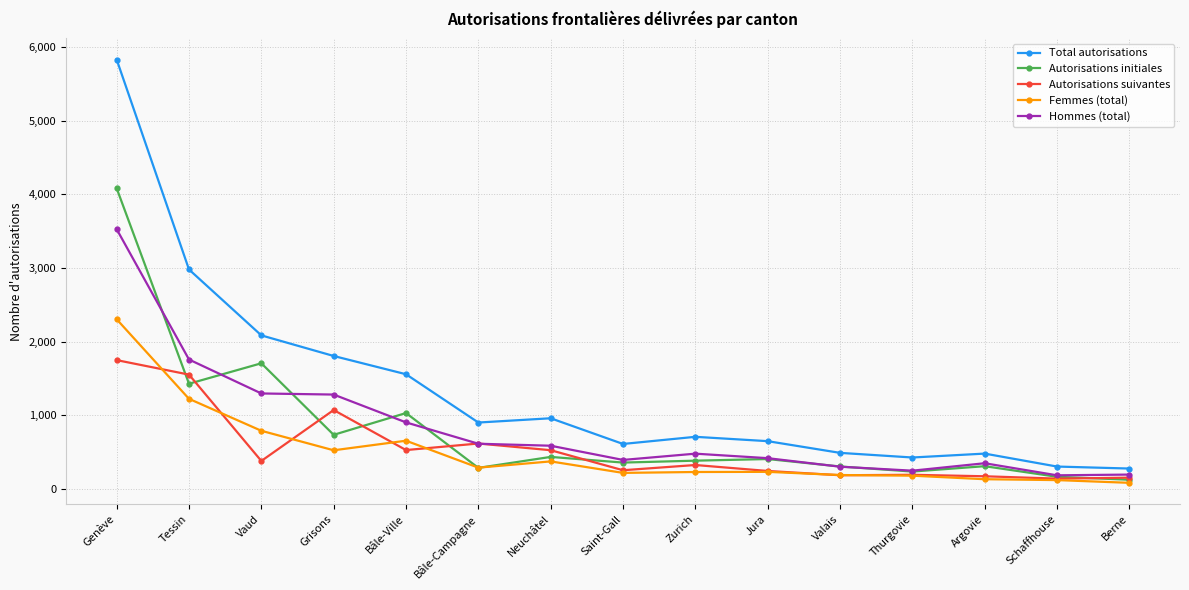

What is the value of the Total autorisations point at the 14th from the left?

303